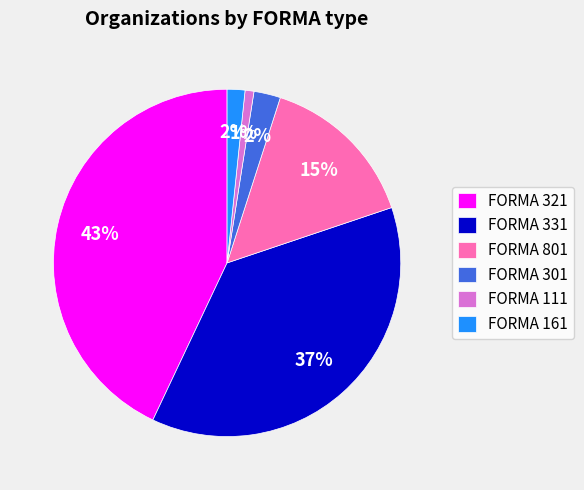

Combined, do FORMA 301 and FORMA 111 account for over 50%?

No